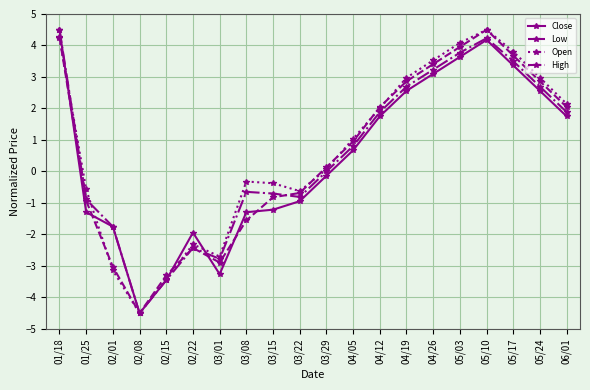

Read the Close value at 04/12.

1.8